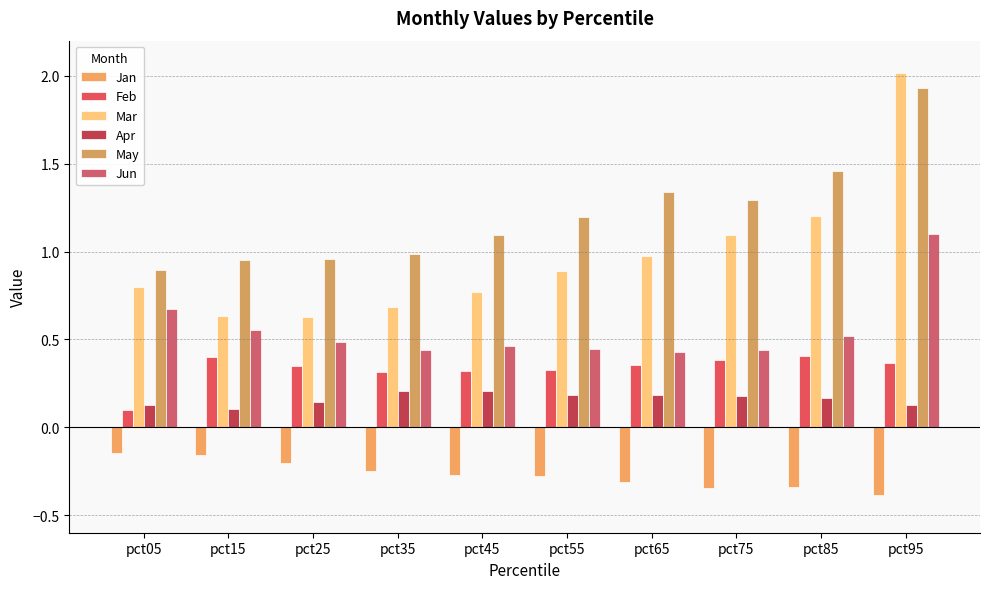

What value does the Feb series have at pct45?

0.3